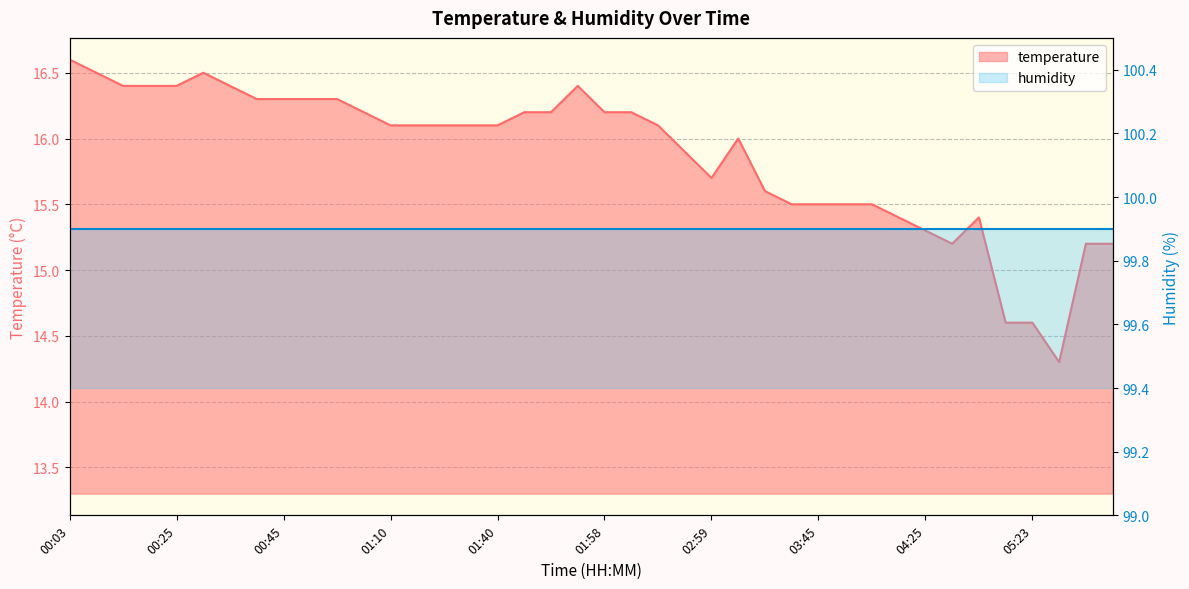

What is the greatest value displayed?

16.6